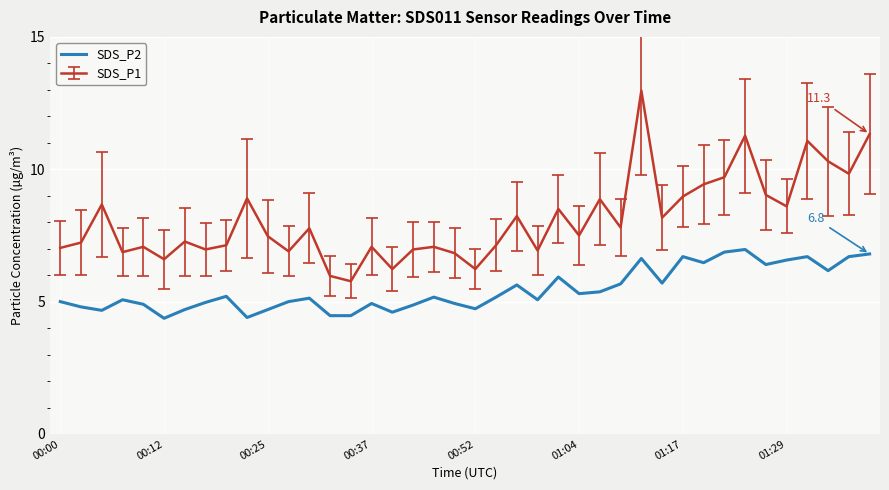

True or false: SDS_P1 and SDS_P2 intersect in this chart.

False